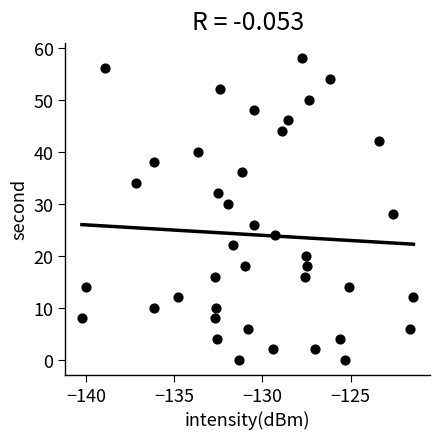

What is the range of Y values (max minus min)?

58